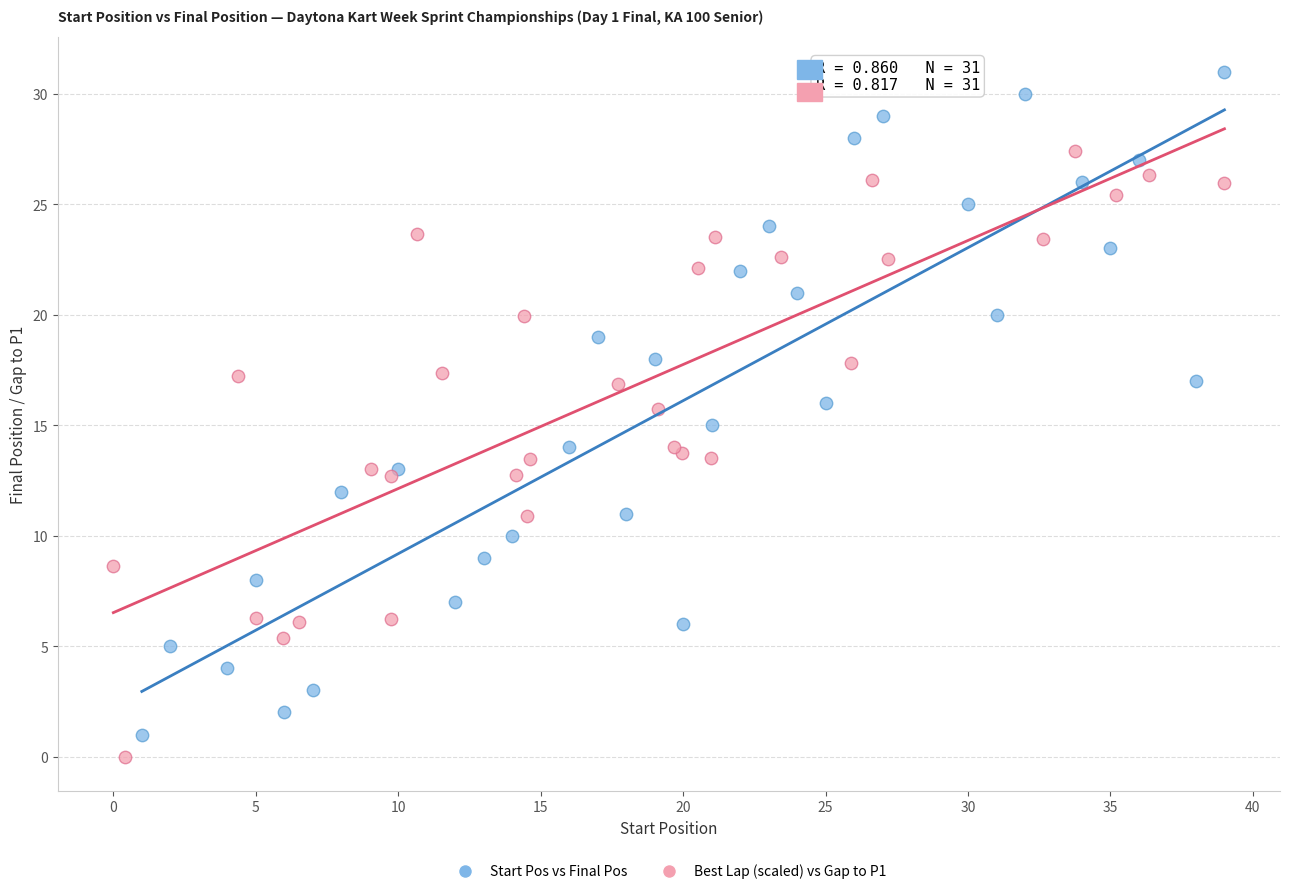

Which series contains the highest Y value?

Start Pos vs Final Pos